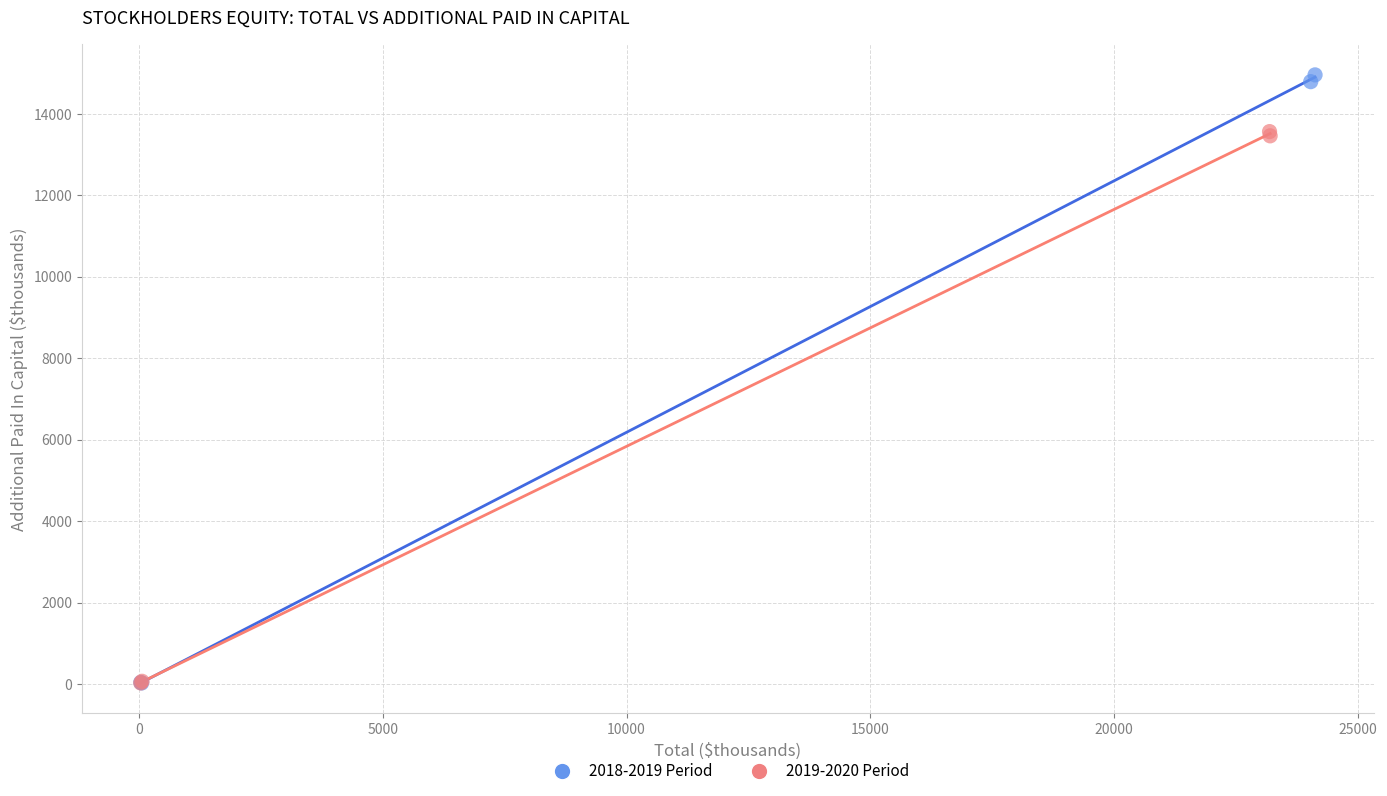

Which series contains the highest Y value?

2018-2019 Period